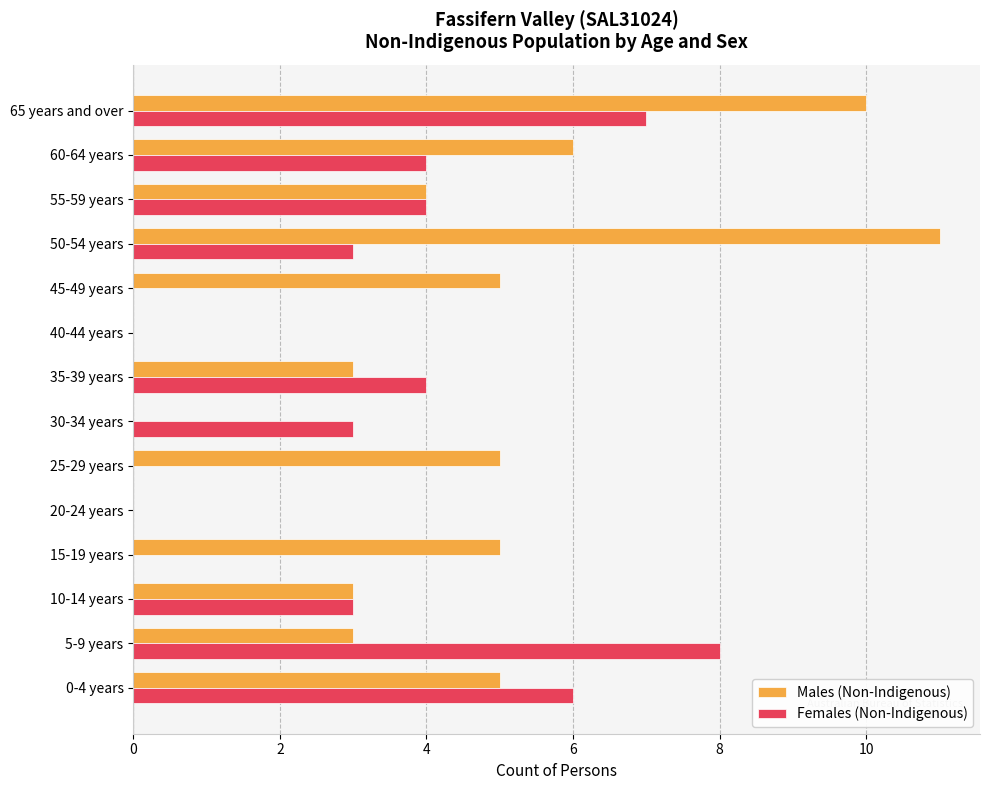

What is the sum of all Females (Non-Indigenous) values?

42